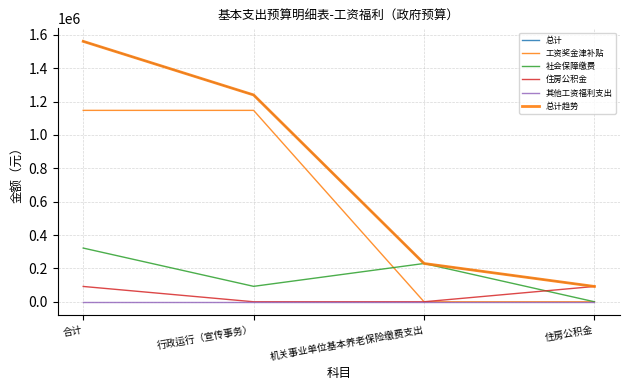

Between 机关事业单位基本养老保险缴费支出 and 住房公积金, which is larger?

机关事业单位基本养老保险缴费支出